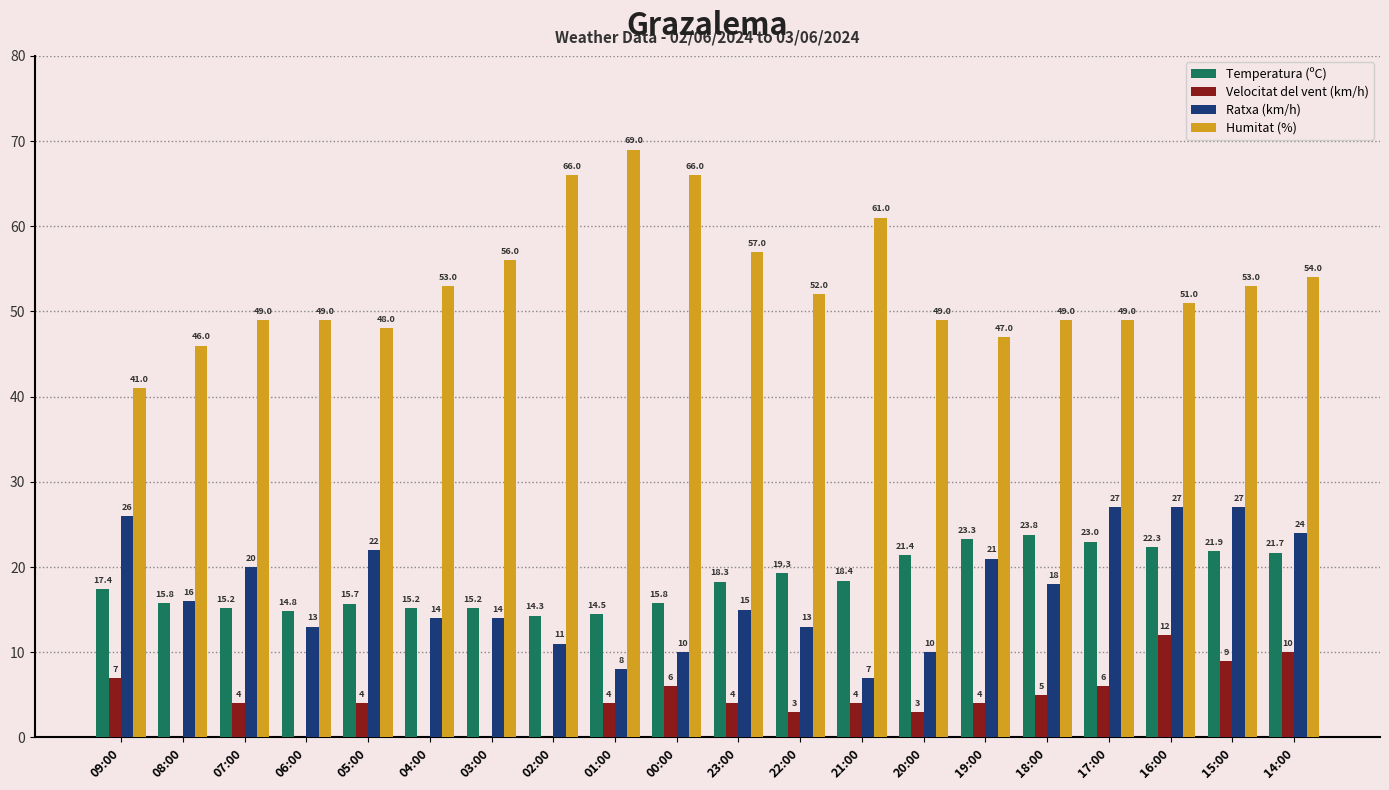

Reading right to left, list all the values displayed in this chart.

Temperatura (ºC): 21.7	21.9	22.3	23.0	23.8	23.3	21.4	18.4	19.3	18.3	15.8	14.5	14.3	15.2	15.2	15.7	14.8	15.2	15.8	17.4
Velocitat del vent (km/h): 10.0	9.0	12.0	6.0	5.0	4.0	3.0	4.0	3.0	4.0	6.0	4.0	0.0	0.0	0.0	4.0	0.0	4.0	0.0	7.0
Ratxa (km/h): 24.0	27.0	27.0	27.0	18.0	21.0	10.0	7.0	13.0	15.0	10.0	8.0	11.0	14.0	14.0	22.0	13.0	20.0	16.0	26.0
Humitat (%): 54.0	53.0	51.0	49.0	49.0	47.0	49.0	61.0	52.0	57.0	66.0	69.0	66.0	56.0	53.0	48.0	49.0	49.0	46.0	41.0